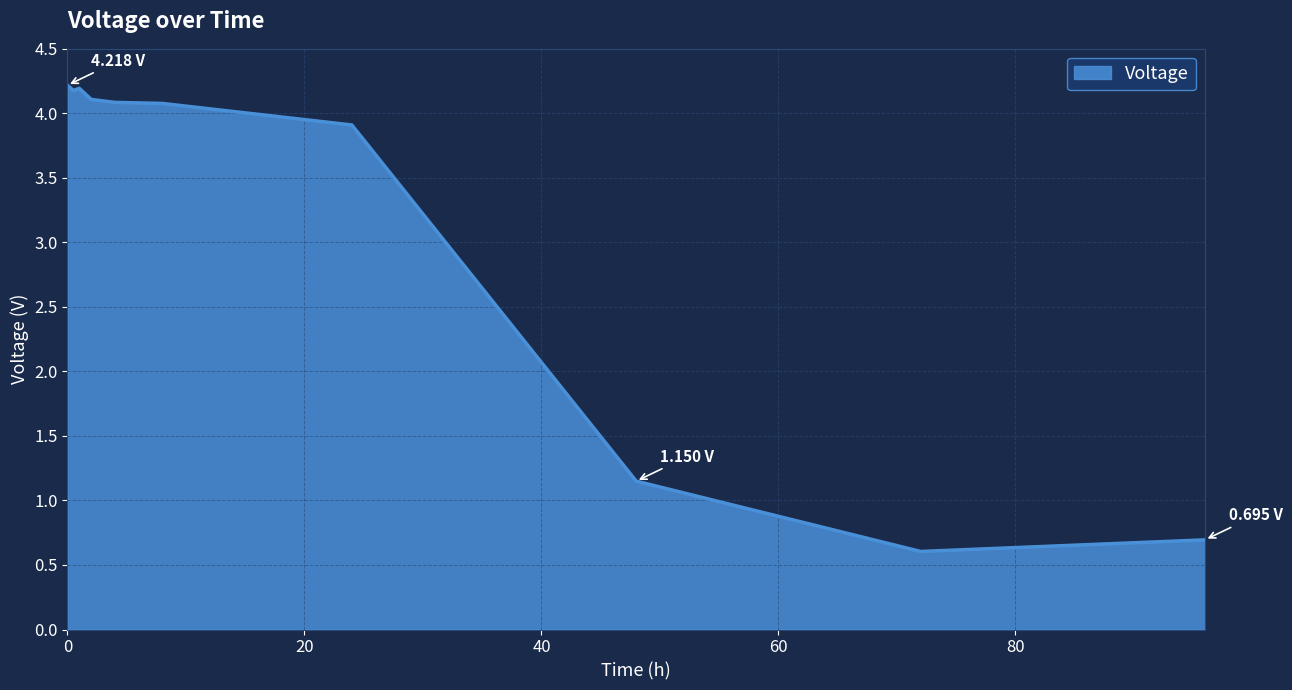

How many lines are shown in the chart?

1